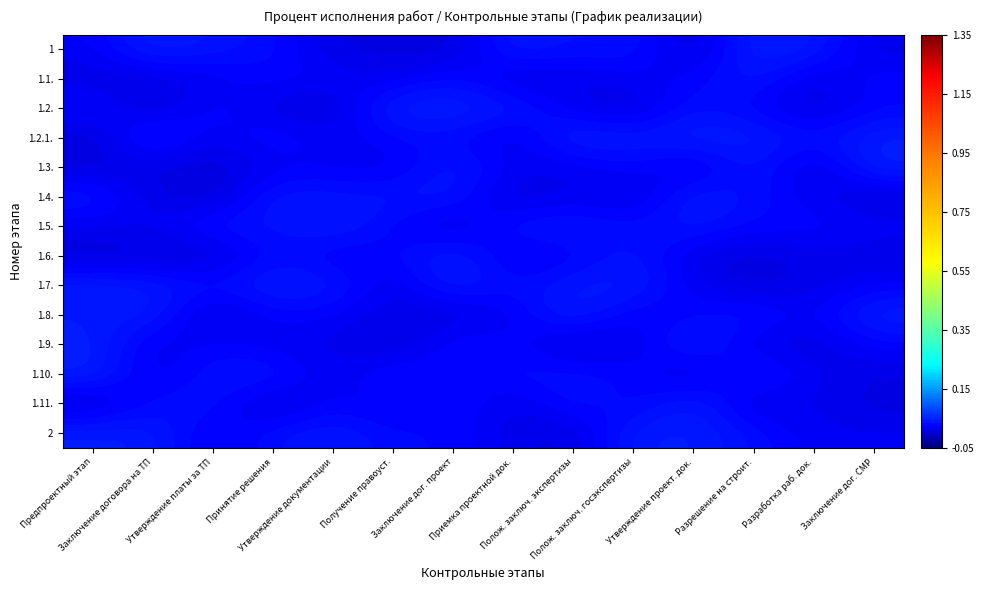

Reading left to right, extract all data points from this chart.

1: Предпроектный этап=0.0	Заключение договора на ТП=0.0	Утверждение платы за ТП=0.0	Принятие решения=0.0	Утверждение документации=0.0	Получение правоуст.=0.0	Заключение дог. проект=0.0	Приемка проектной док.=0.0	Полож. заключ. экспертизы=0.0	Полож. заключ. госэкспертизы=0.0	Утверждение проект. док.=0.0	Разрешение на строит.=0.0	Разработка раб. док.=0.0	Заключение дог. СМР=0.0
1.1.: Предпроектный этап=0.0	Заключение договора на ТП=0.0	Утверждение платы за ТП=0.0	Принятие решения=0.0	Утверждение документации=0.0	Получение правоуст.=0.0	Заключение дог. проект=0.0	Приемка проектной док.=0.0	Полож. заключ. экспертизы=0.0	Полож. заключ. госэкспертизы=0.0	Утверждение проект. док.=0.0	Разрешение на строит.=0.0	Разработка раб. док.=0.0	Заключение дог. СМР=0.0
1.2.: Предпроектный этап=0.0	Заключение договора на ТП=0.0	Утверждение платы за ТП=0.0	Принятие решения=0.0	Утверждение документации=0.0	Получение правоуст.=0.0	Заключение дог. проект=0.0	Приемка проектной док.=0.0	Полож. заключ. экспертизы=0.0	Полож. заключ. госэкспертизы=0.0	Утверждение проект. док.=0.0	Разрешение на строит.=0.0	Разработка раб. док.=0.0	Заключение дог. СМР=0.0
1.2.1.: Предпроектный этап=0.0	Заключение договора на ТП=0.0	Утверждение платы за ТП=0.0	Принятие решения=0.0	Утверждение документации=0.0	Получение правоуст.=0.0	Заключение дог. проект=0.0	Приемка проектной док.=0.0	Полож. заключ. экспертизы=0.0	Полож. заключ. госэкспертизы=0.0	Утверждение проект. док.=0.0	Разрешение на строит.=0.0	Разработка раб. док.=0.0	Заключение дог. СМР=0.0
1.3.: Предпроектный этап=0.0	Заключение договора на ТП=0.0	Утверждение платы за ТП=0.0	Принятие решения=0.0	Утверждение документации=0.0	Получение правоуст.=0.0	Заключение дог. проект=0.0	Приемка проектной док.=0.0	Полож. заключ. экспертизы=0.0	Полож. заключ. госэкспертизы=0.0	Утверждение проект. док.=0.0	Разрешение на строит.=0.0	Разработка раб. док.=0.0	Заключение дог. СМР=0.0
1.4.: Предпроектный этап=0.0	Заключение договора на ТП=0.0	Утверждение платы за ТП=0.0	Принятие решения=0.0	Утверждение документации=0.0	Получение правоуст.=0.0	Заключение дог. проект=0.0	Приемка проектной док.=0.0	Полож. заключ. экспертизы=0.0	Полож. заключ. госэкспертизы=0.0	Утверждение проект. док.=0.0	Разрешение на строит.=0.0	Разработка раб. док.=0.0	Заключение дог. СМР=0.0
1.5.: Предпроектный этап=0.0	Заключение договора на ТП=0.0	Утверждение платы за ТП=0.0	Принятие решения=0.0	Утверждение документации=0.0	Получение правоуст.=0.0	Заключение дог. проект=0.0	Приемка проектной док.=0.0	Полож. заключ. экспертизы=0.0	Полож. заключ. госэкспертизы=0.0	Утверждение проект. док.=0.0	Разрешение на строит.=0.0	Разработка раб. док.=0.0	Заключение дог. СМР=0.0
1.6.: Предпроектный этап=0.0	Заключение договора на ТП=0.0	Утверждение платы за ТП=0.0	Принятие решения=0.0	Утверждение документации=0.0	Получение правоуст.=0.0	Заключение дог. проект=0.0	Приемка проектной док.=0.0	Полож. заключ. экспертизы=0.0	Полож. заключ. госэкспертизы=0.0	Утверждение проект. док.=0.0	Разрешение на строит.=0.0	Разработка раб. док.=0.0	Заключение дог. СМР=0.0
1.7.: Предпроектный этап=0.0	Заключение договора на ТП=0.0	Утверждение платы за ТП=0.0	Принятие решения=0.0	Утверждение документации=0.0	Получение правоуст.=0.0	Заключение дог. проект=0.0	Приемка проектной док.=0.0	Полож. заключ. экспертизы=0.0	Полож. заключ. госэкспертизы=0.0	Утверждение проект. док.=0.0	Разрешение на строит.=0.0	Разработка раб. док.=0.0	Заключение дог. СМР=0.0
1.8.: Предпроектный этап=0.0	Заключение договора на ТП=0.0	Утверждение платы за ТП=0.0	Принятие решения=0.0	Утверждение документации=0.0	Получение правоуст.=0.0	Заключение дог. проект=0.0	Приемка проектной док.=0.0	Полож. заключ. экспертизы=0.0	Полож. заключ. госэкспертизы=0.0	Утверждение проект. док.=0.0	Разрешение на строит.=0.0	Разработка раб. док.=0.0	Заключение дог. СМР=0.0
1.9.: Предпроектный этап=0.0	Заключение договора на ТП=0.0	Утверждение платы за ТП=0.0	Принятие решения=0.0	Утверждение документации=0.0	Получение правоуст.=0.0	Заключение дог. проект=0.0	Приемка проектной док.=0.0	Полож. заключ. экспертизы=0.0	Полож. заключ. госэкспертизы=0.0	Утверждение проект. док.=0.0	Разрешение на строит.=0.0	Разработка раб. док.=0.0	Заключение дог. СМР=0.0
1.10.: Предпроектный этап=0.0	Заключение договора на ТП=0.0	Утверждение платы за ТП=0.0	Принятие решения=0.0	Утверждение документации=0.0	Получение правоуст.=0.0	Заключение дог. проект=0.0	Приемка проектной док.=0.0	Полож. заключ. экспертизы=0.0	Полож. заключ. госэкспертизы=0.0	Утверждение проект. док.=0.0	Разрешение на строит.=0.0	Разработка раб. док.=0.0	Заключение дог. СМР=0.0
1.11.: Предпроектный этап=0.0	Заключение договора на ТП=0.0	Утверждение платы за ТП=0.0	Принятие решения=0.0	Утверждение документации=0.0	Получение правоуст.=0.0	Заключение дог. проект=0.0	Приемка проектной док.=0.0	Полож. заключ. экспертизы=0.0	Полож. заключ. госэкспертизы=0.0	Утверждение проект. док.=0.0	Разрешение на строит.=0.0	Разработка раб. док.=0.0	Заключение дог. СМР=0.0
2: Предпроектный этап=0.0	Заключение договора на ТП=0.0	Утверждение платы за ТП=0.0	Принятие решения=0.0	Утверждение документации=0.0	Получение правоуст.=0.0	Заключение дог. проект=0.0	Приемка проектной док.=0.0	Полож. заключ. экспертизы=0.0	Полож. заключ. госэкспертизы=0.0	Утверждение проект. док.=0.0	Разрешение на строит.=0.0	Разработка раб. док.=0.0	Заключение дог. СМР=0.0